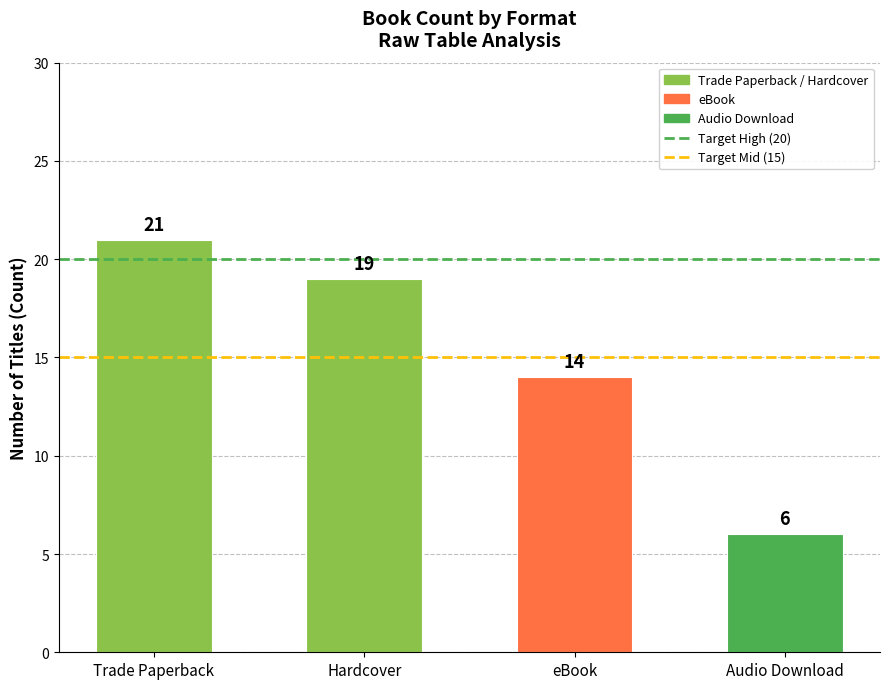

Which has a higher value, Trade Paperback or Audio Download?

Trade Paperback